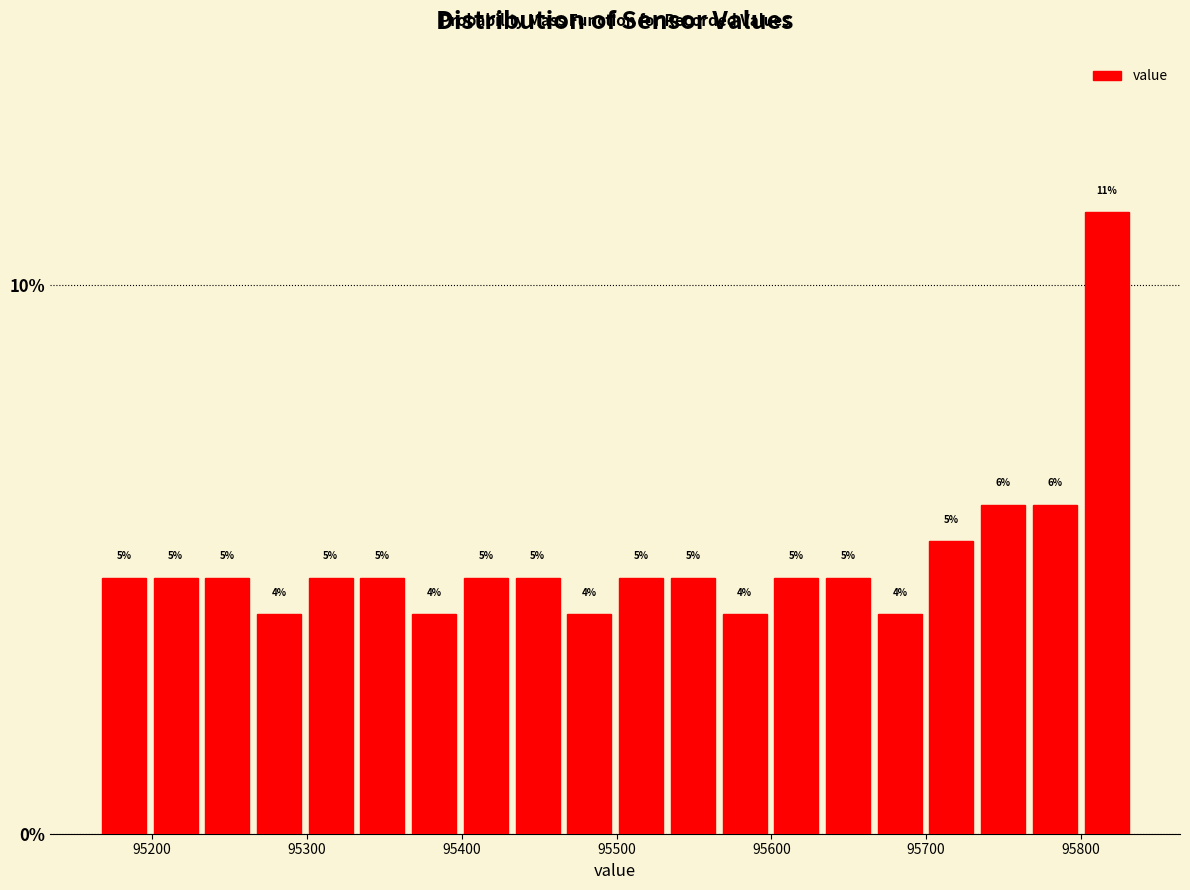

Around what value on the x-axis is the tallest bar? Give the approximate position of its centre, as read against the axis.

95820